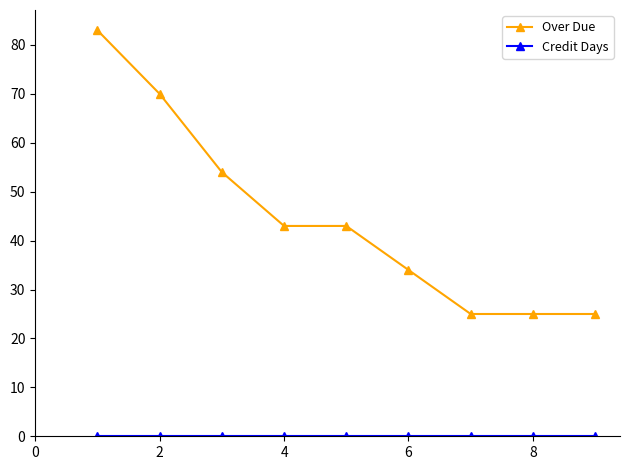

True or false: Over Due has more than 1 interior local peaks.

False